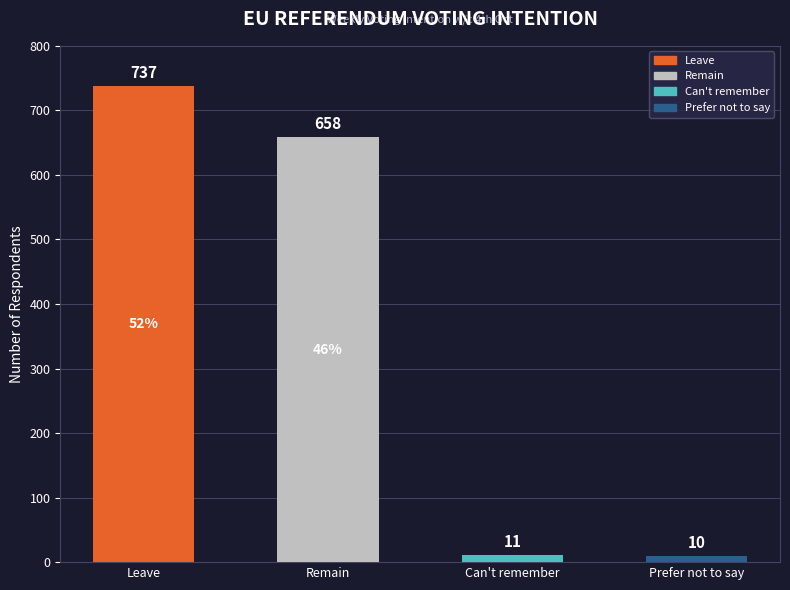

The value at Can't remember is 11. True or false?

True